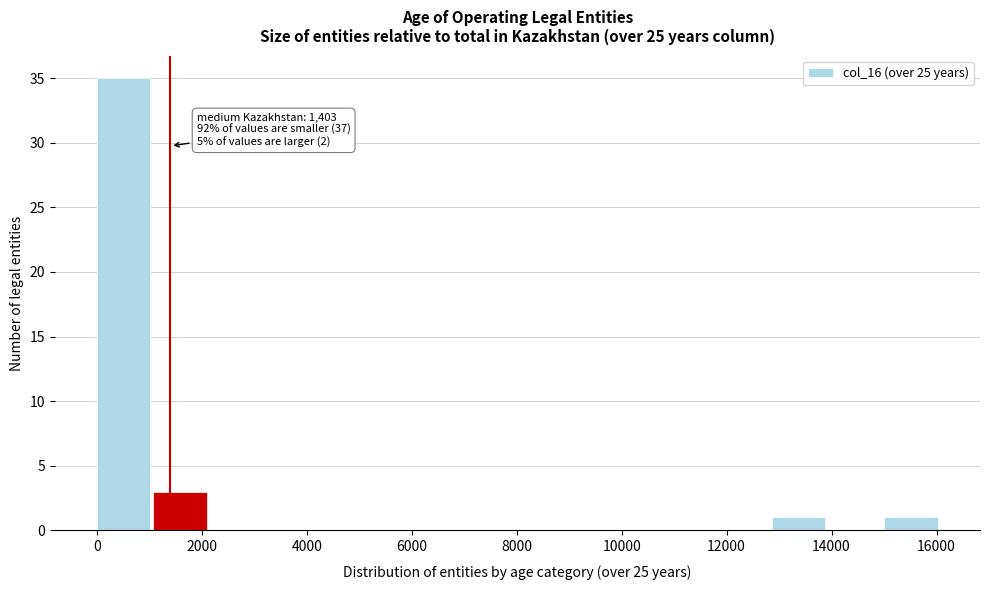

Which range on the x-axis has the tallest bar?

0 to 1000